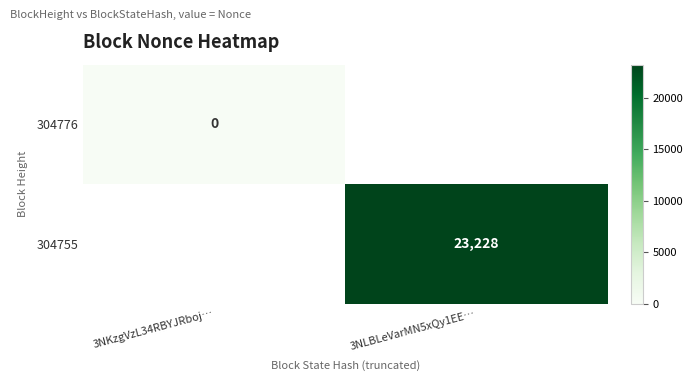

How many distinct data groups are displayed?

2